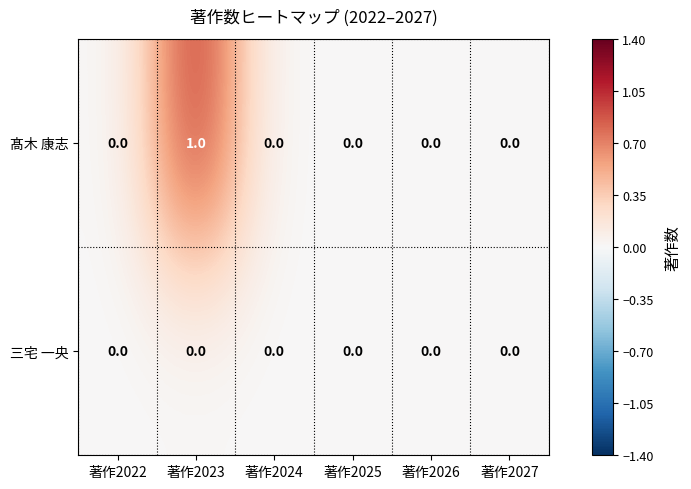

Rank the series by their maximum value, from lowest to highest.

三宅 一央, 髙木 康志